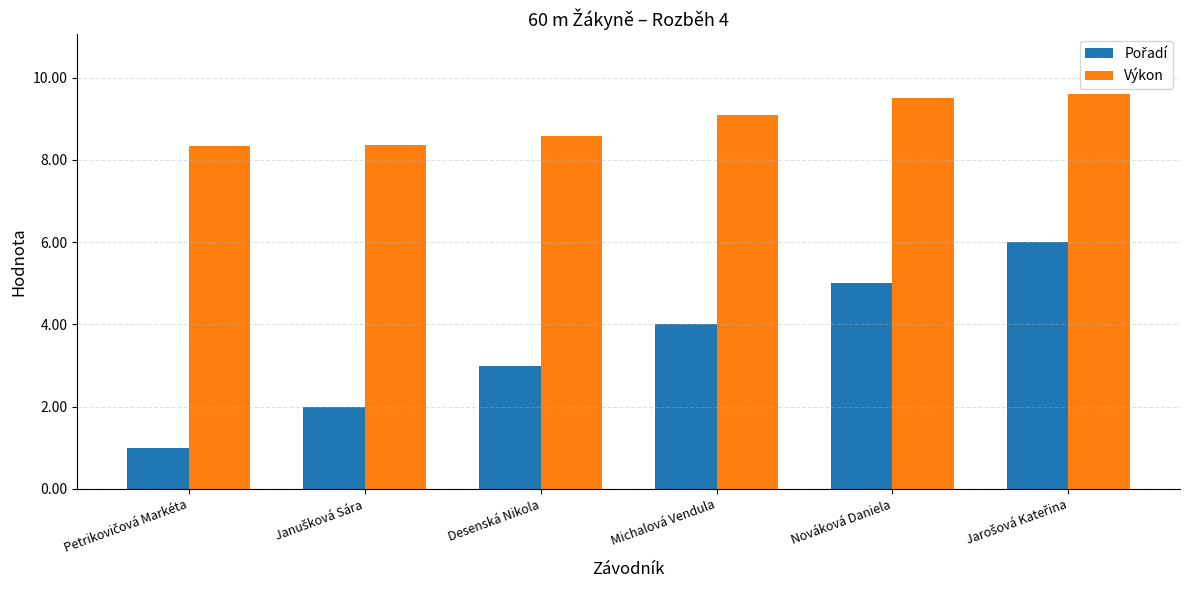

What is the difference between the maximum and minimum values in the Výkon series?

1.3